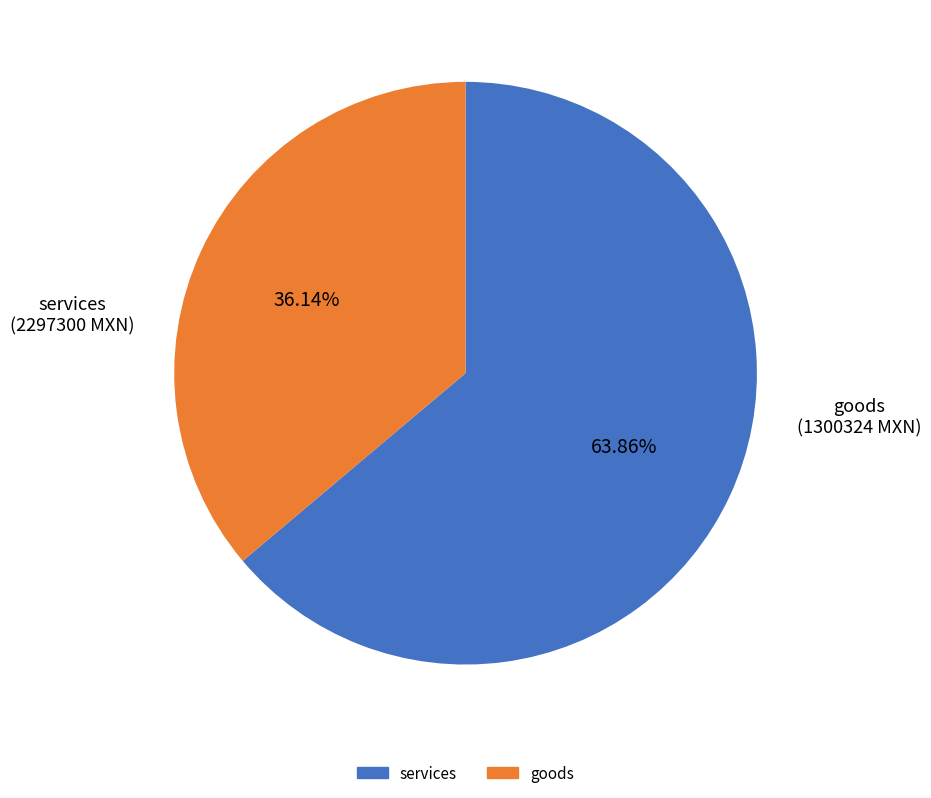

Is there a majority slice in this chart?

Yes